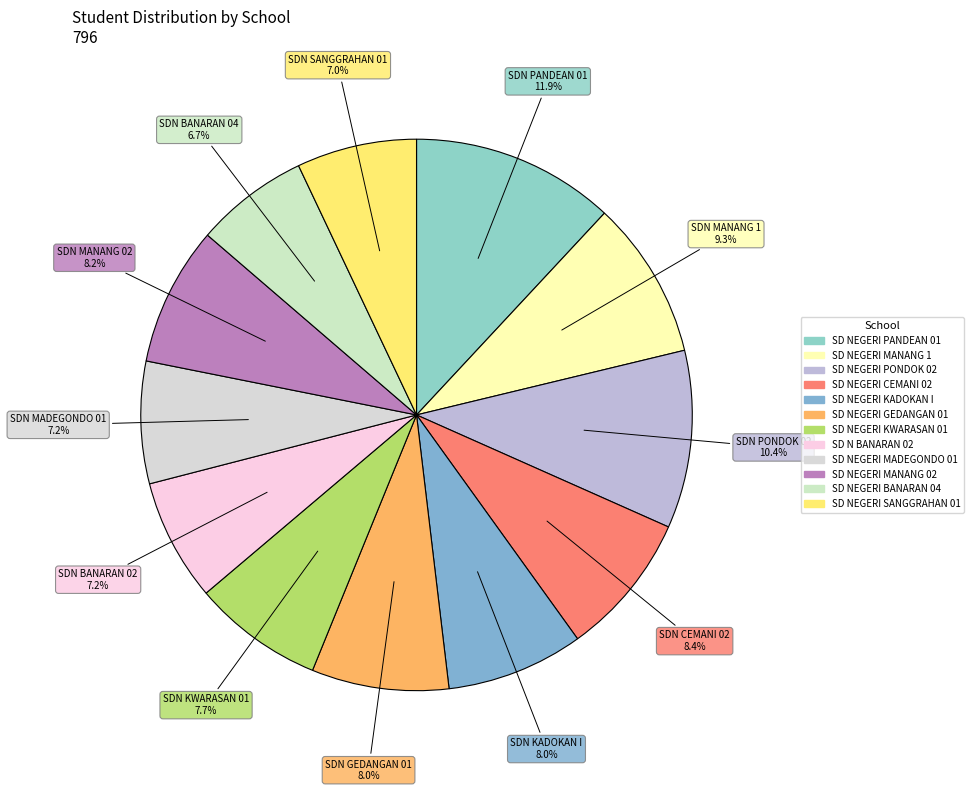

What percentage is the SD NEGERI SANGGRAHAN 01 slice, to the nearest percent?

7%